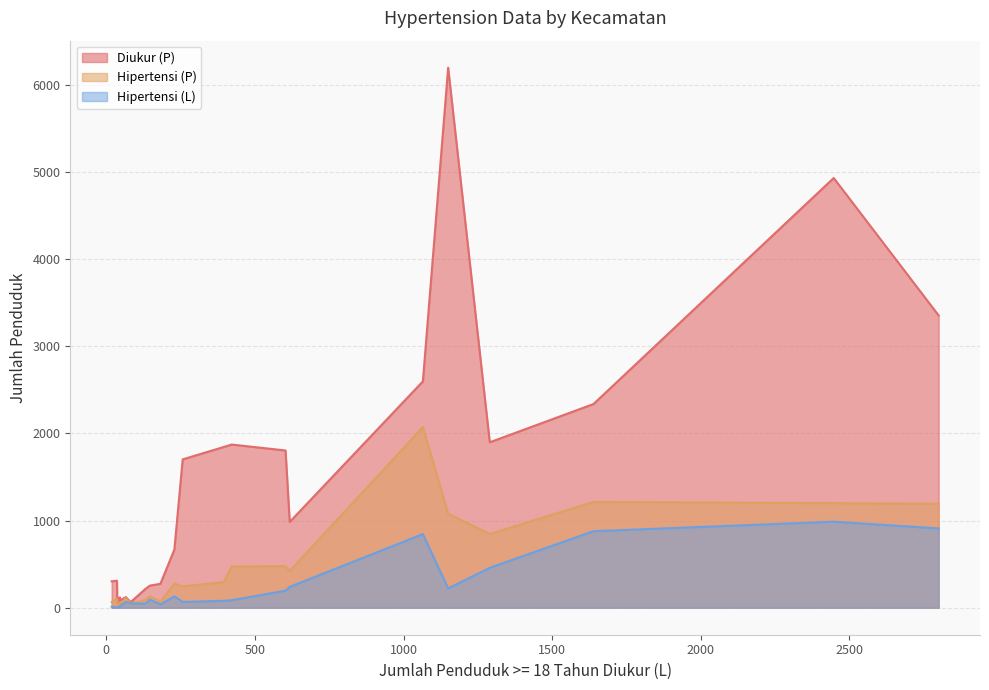

How many lines are shown in the chart?

3